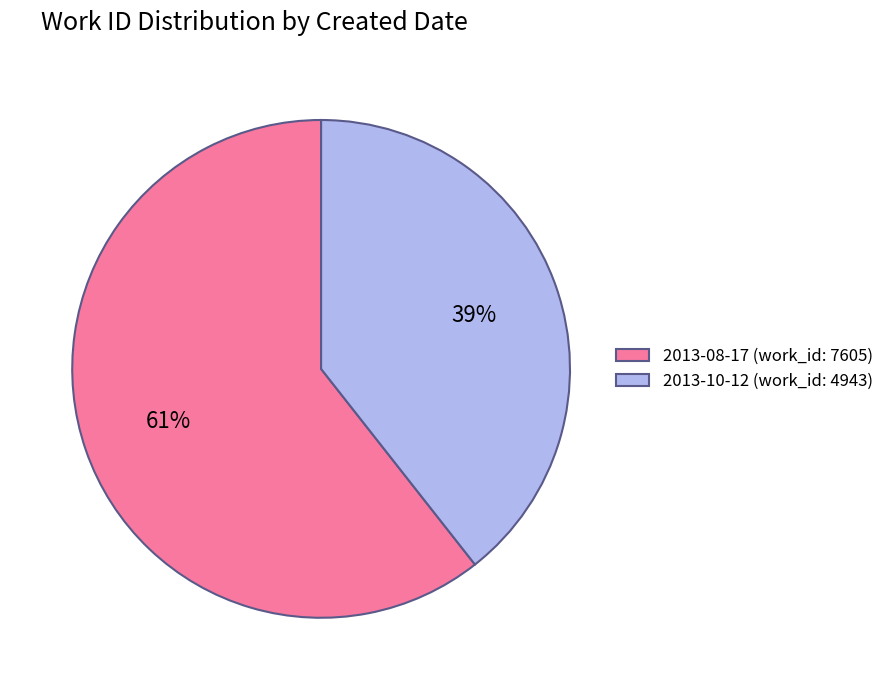

Between 2013-10-12 and 2013-08-17, which is larger?

2013-08-17